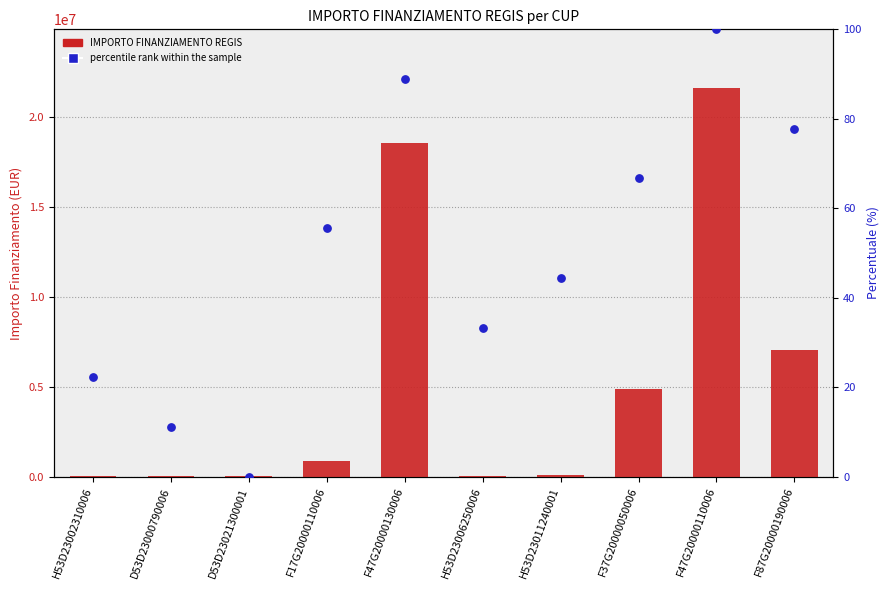

At how many categories does at least one series exceed 14444120?

2